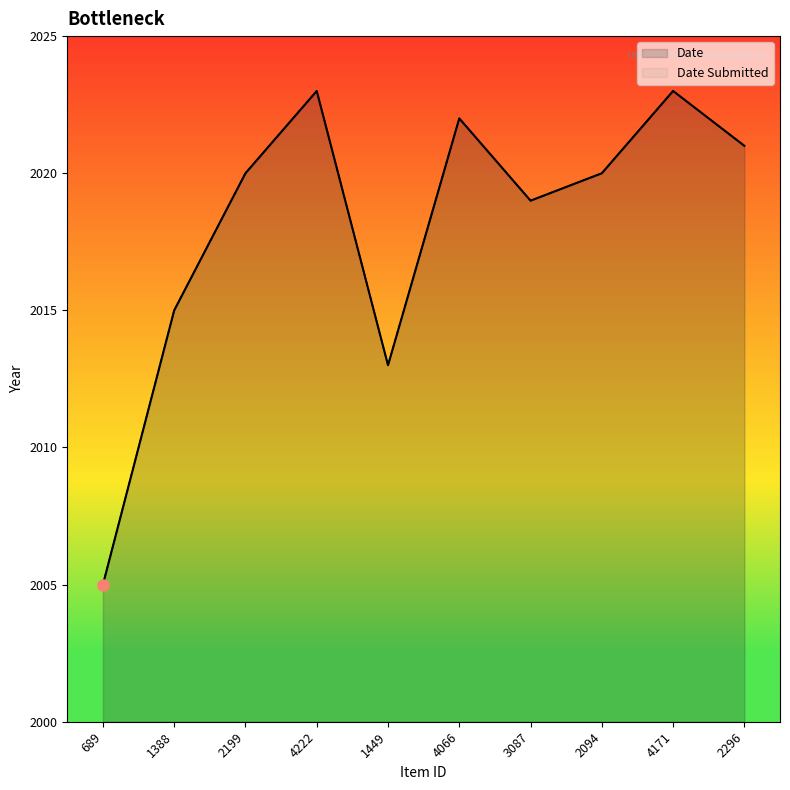

How many interior local peaks does the Date Submitted series have?

3